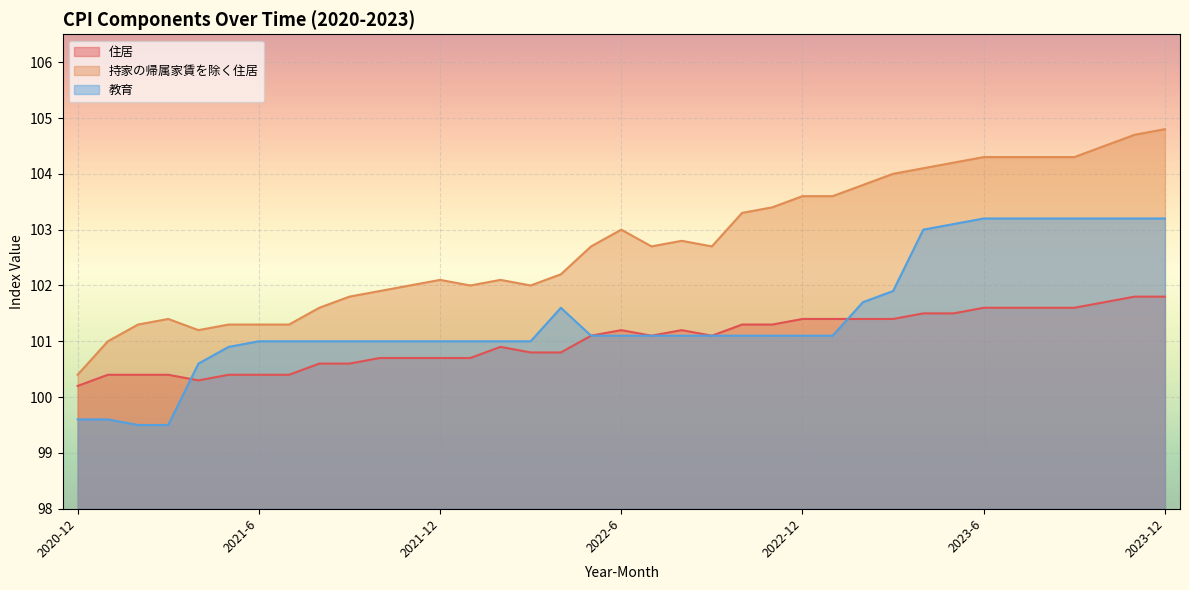

Rank the series at 2022-6 from lowest to highest value.

教育, 住居, 持家の帰属家賃を除く住居